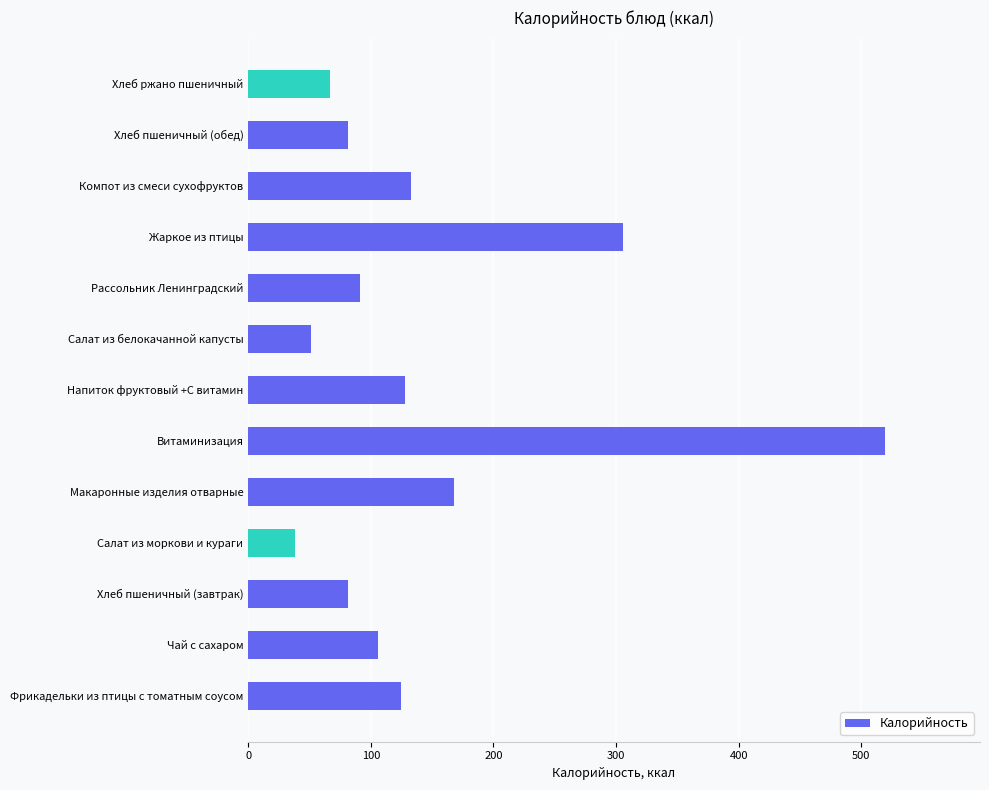

The chart shows a value of 133 at Компот из смеси сухофруктов. True or false?

True